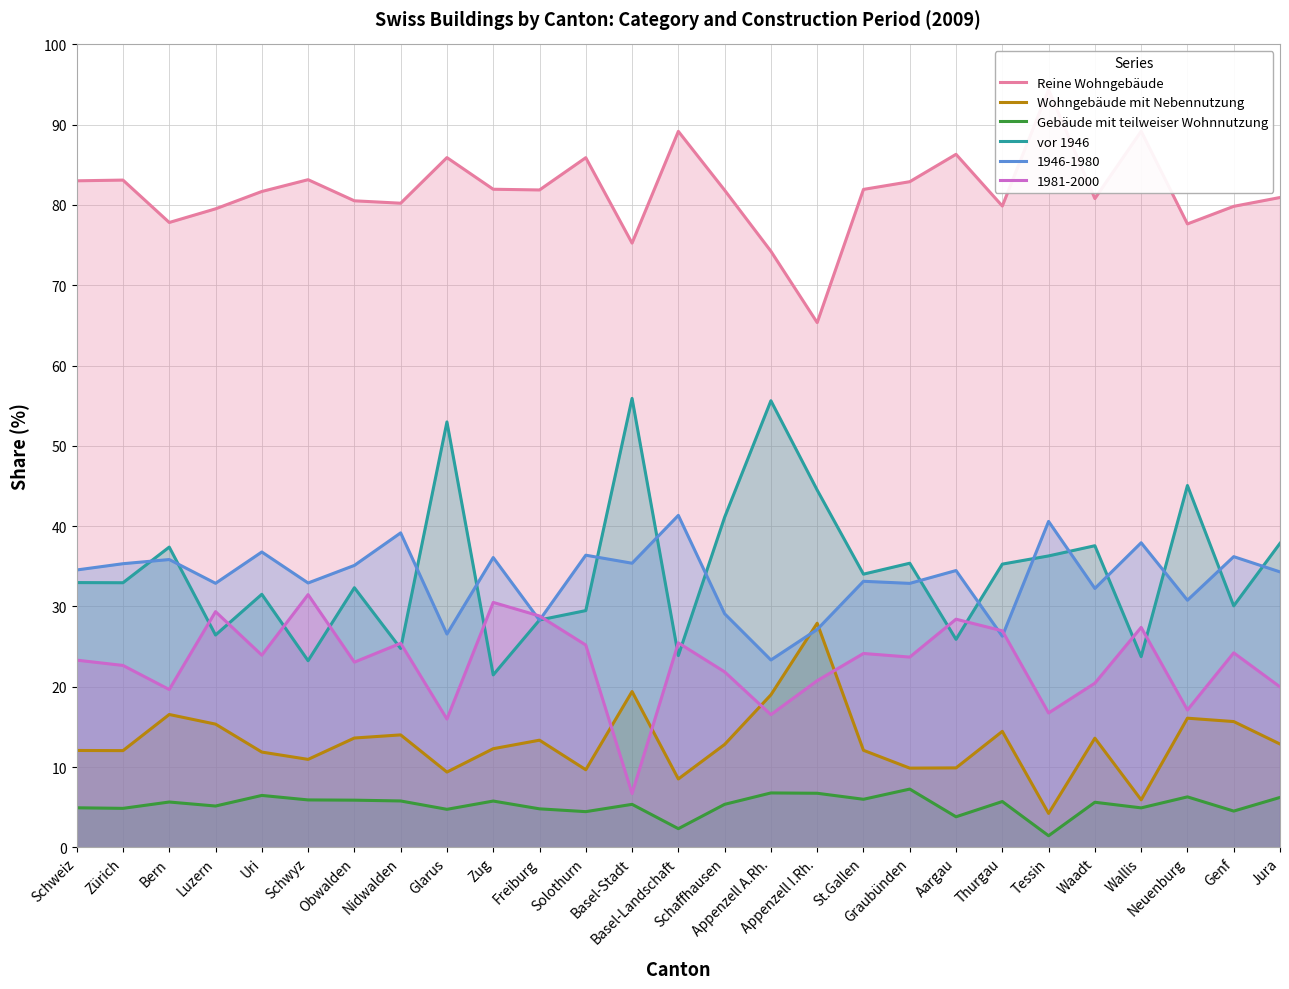

True or false: Wohngebäude mit Nebennutzung and Gebäude mit teilweiser Wohnnutzung cross at least once.

False